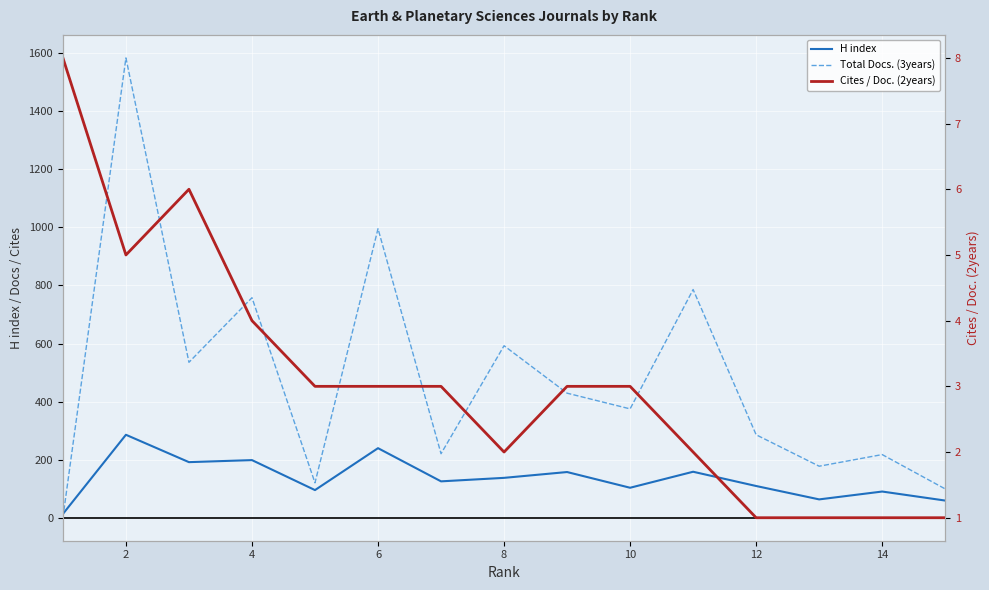

At which category is the sum across all series the highest?

2